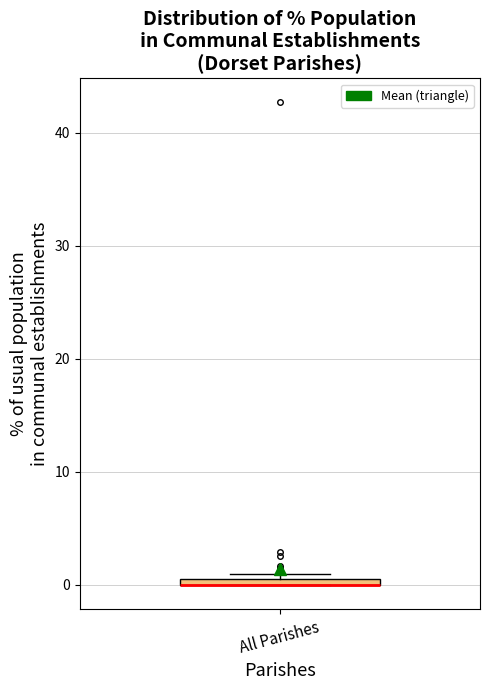

Where is the upper edge of the box for All Parishes on the y-axis? The values are not printed on the chart, so give them approximately, as read against the axis.

1